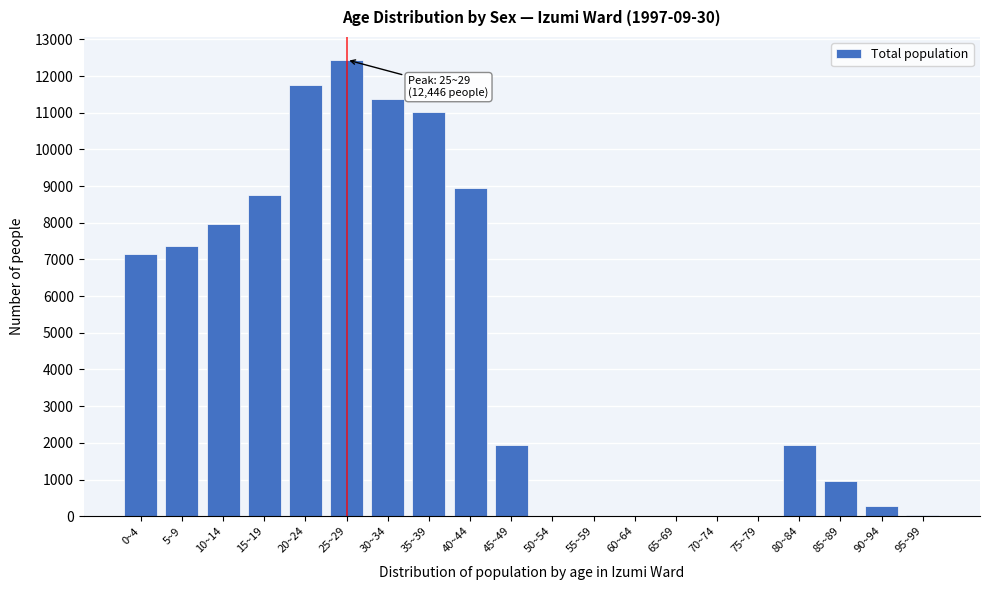

At which label is the value closest to 6223?

0~4